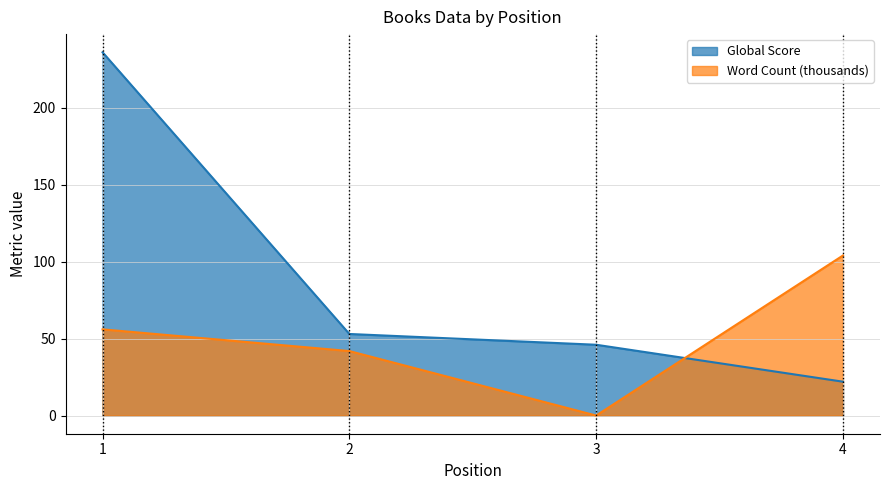

Reading left to right, list all the values displayed in this chart.

Global Score: 236.0	53.0	46.0	22.0
Word Count: 56.0	41.9	0.0	104.0